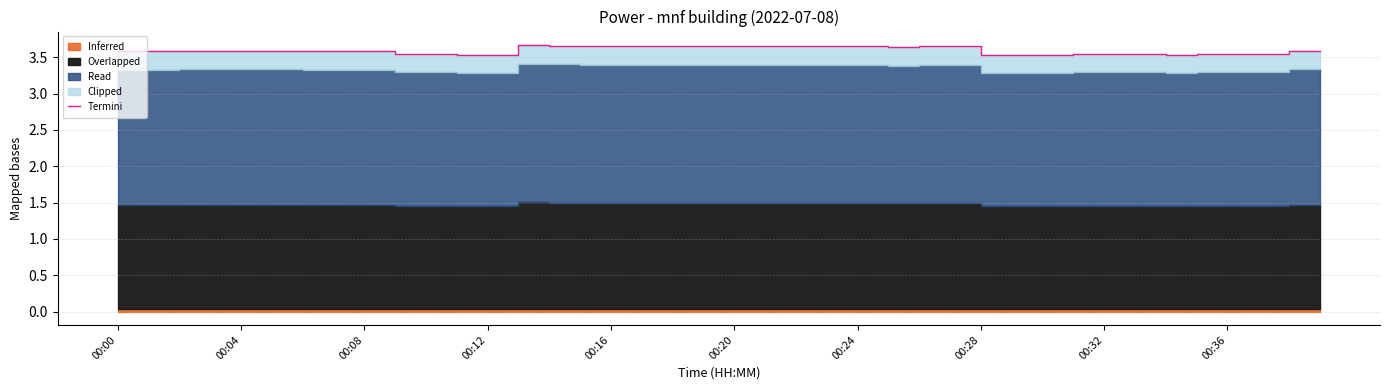

Where is the first local maximum?

14